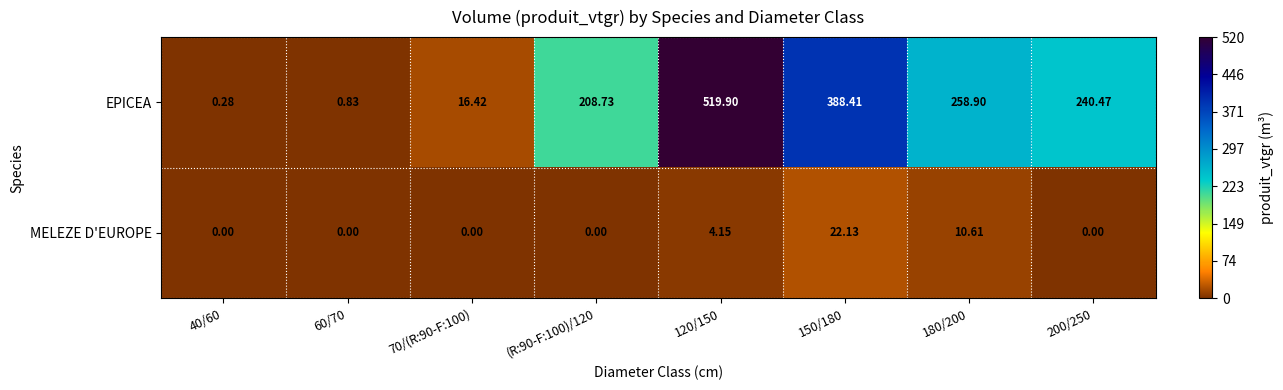

Is the value of MELEZE D'EUROPE at 200/250 greater than the value of EPICEA at 150/180?

No